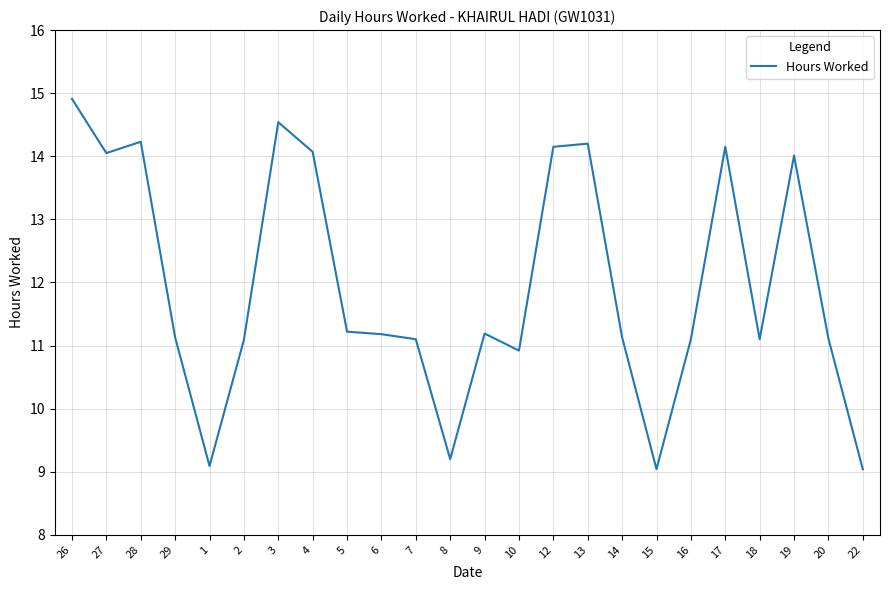

What position from the right is 2?

19